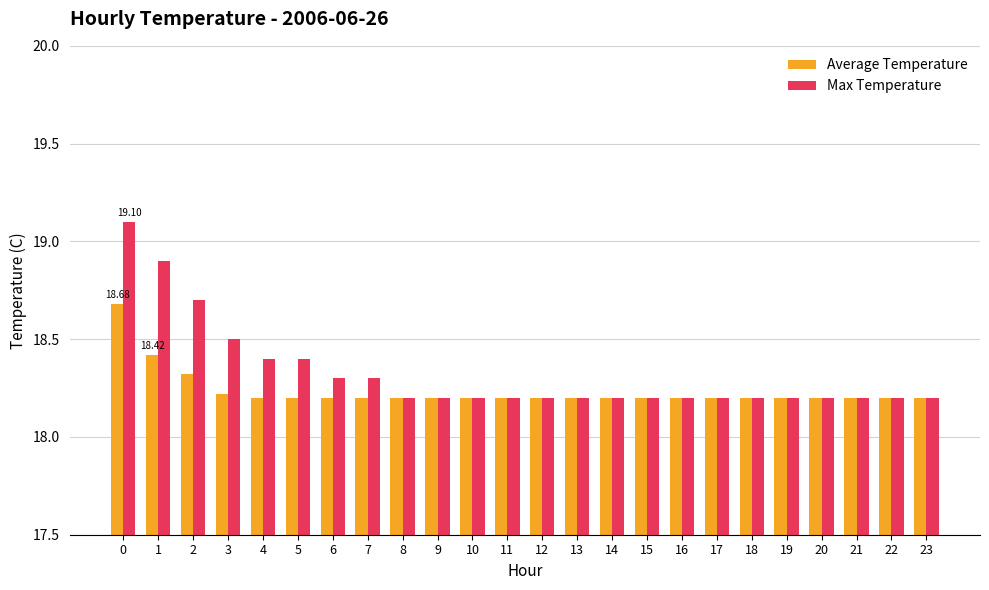

How many bars are there in total?

48